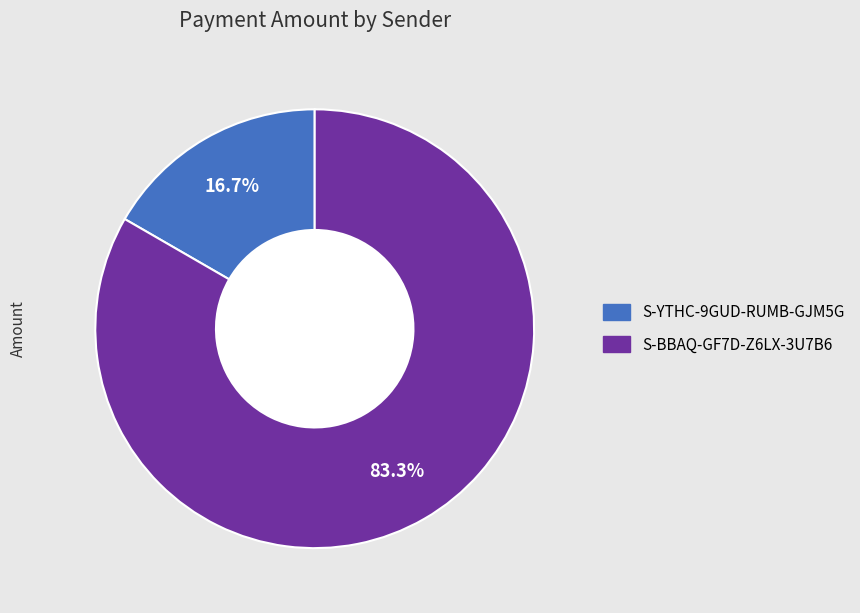

To the nearest percent, what percentage of the pie is S-BBAQ-GF7D-Z6LX-3U7B6?

83%